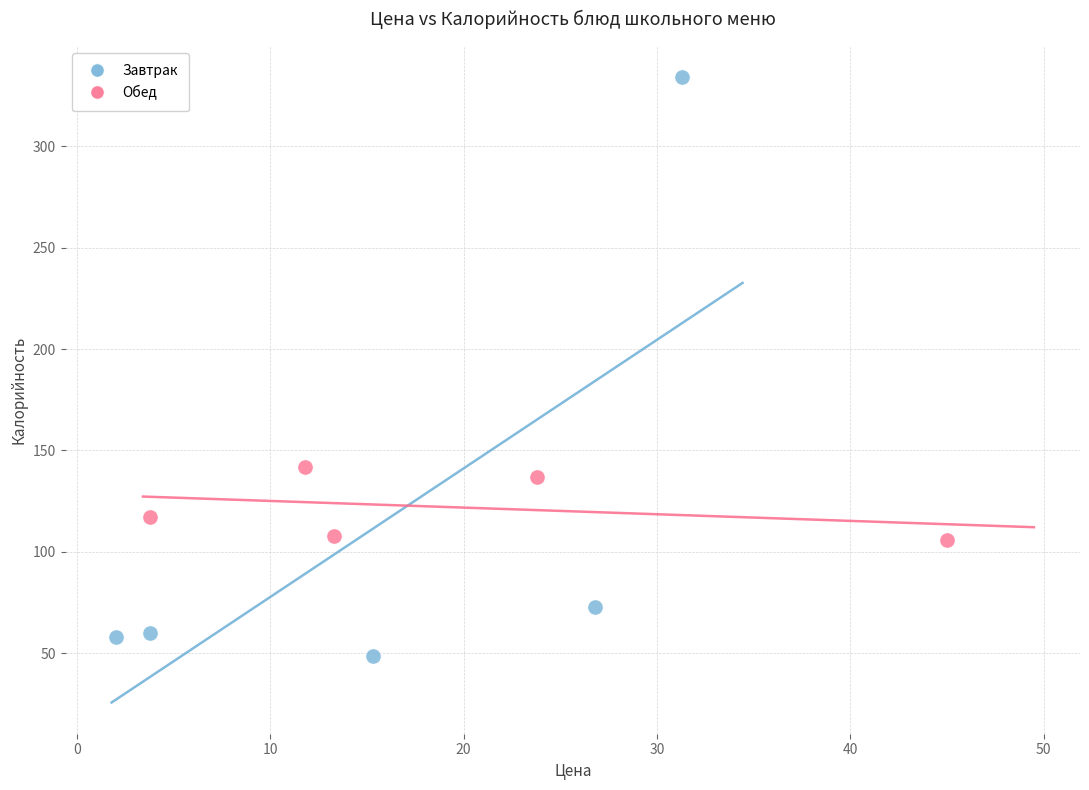

Which series has the largest Y range (max minus min)?

Завтрак